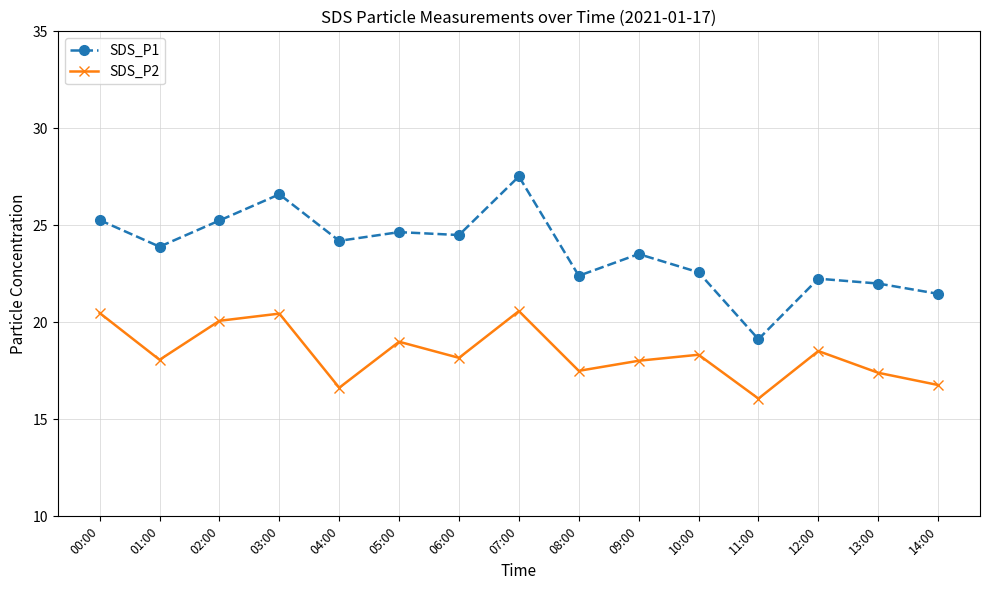

True or false: SDS_P1 and SDS_P2 intersect in this chart.

False